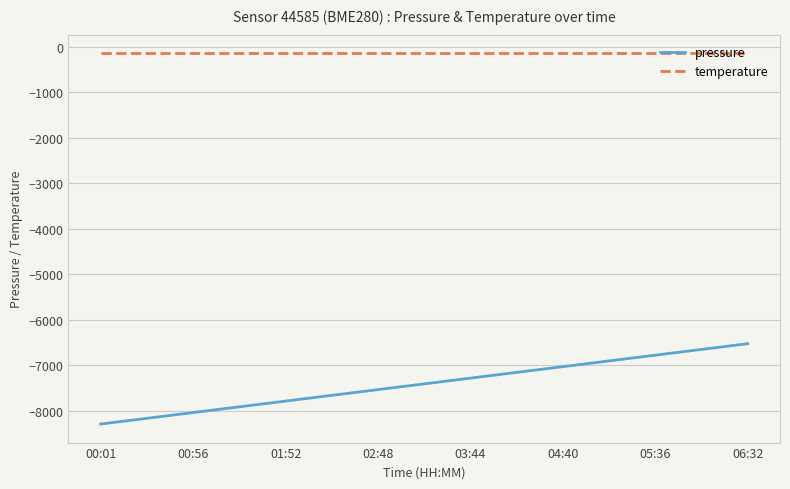

Which series has the largest range (max minus min)?

pressure